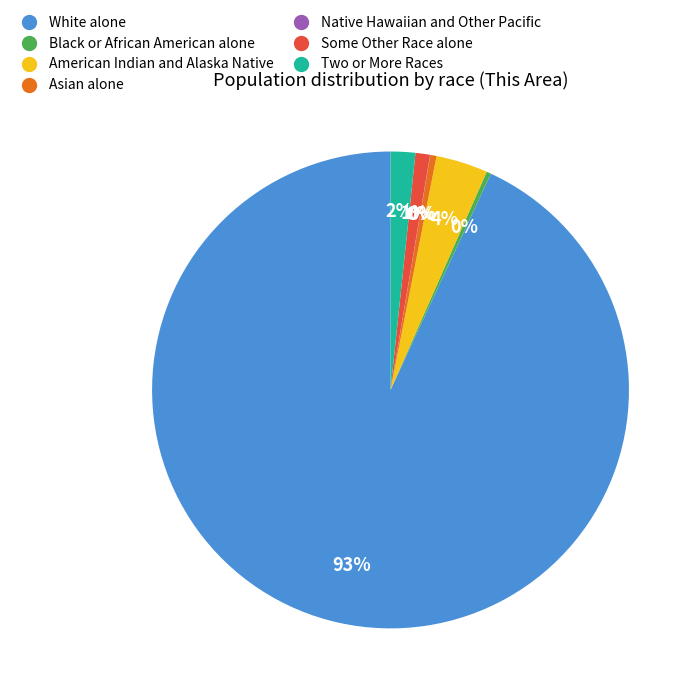

What percentage is the American Indian and Alaska Native slice, to the nearest percent?

4%